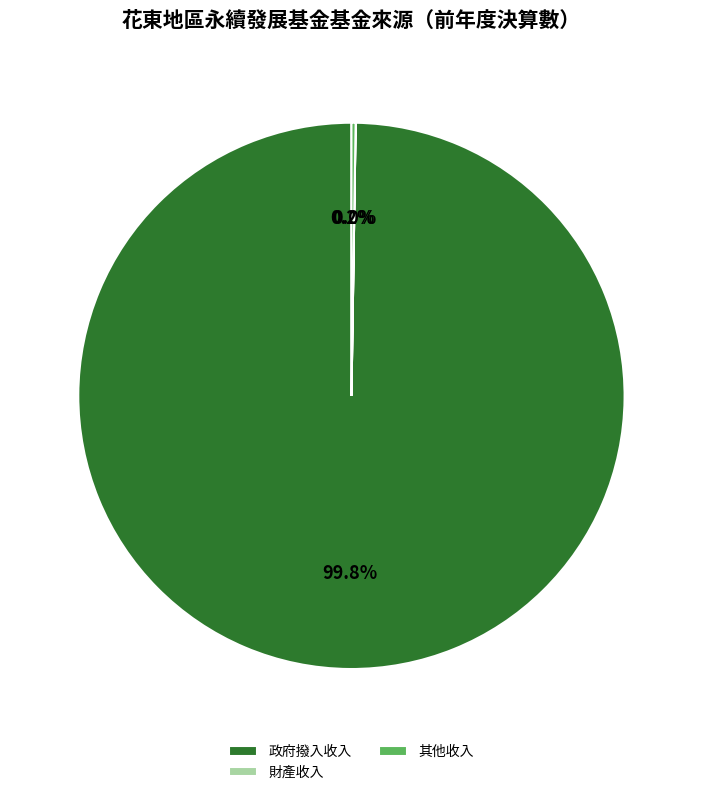

What is the largest slice in the pie chart?

政府撥入收入